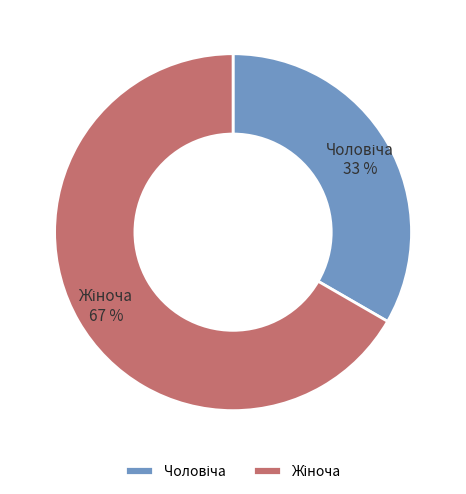

Is there a majority slice in this chart?

Yes